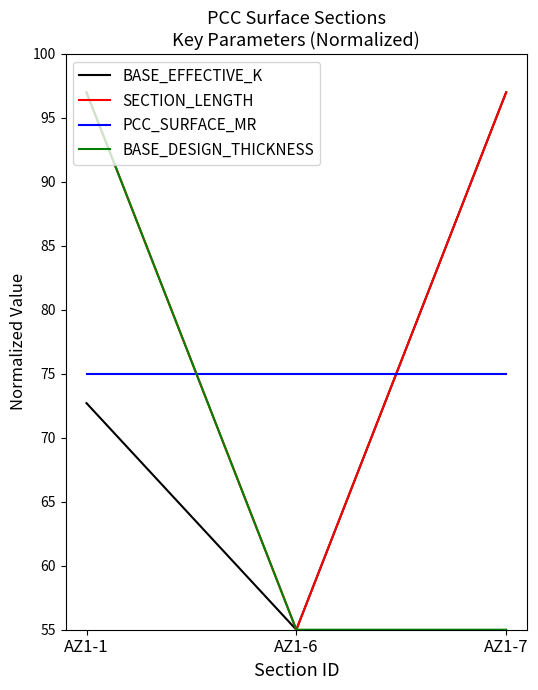

What is the spread (max minus min) of values at AZ1-6?

20.0